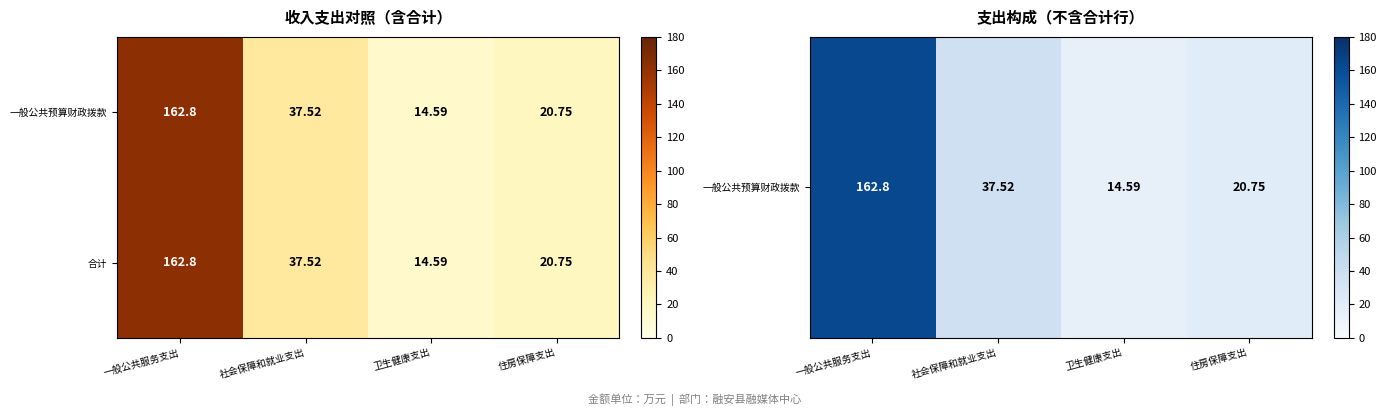

What is the total value across all series at 卫生健康支出?

29.2